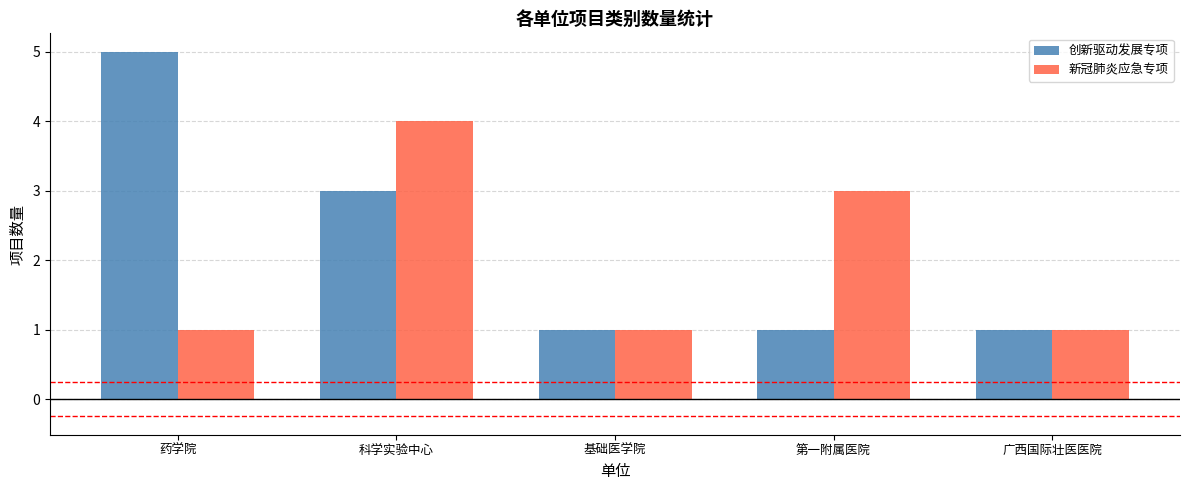

List the series in order of their peak value, lowest first.

新冠肺炎应急专项, 创新驱动发展专项